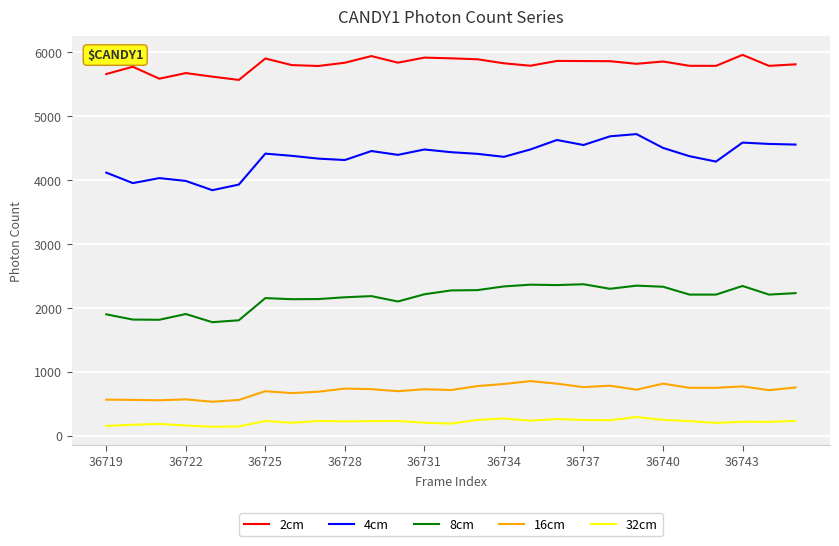

Which series has the largest range (max minus min)?

4cm